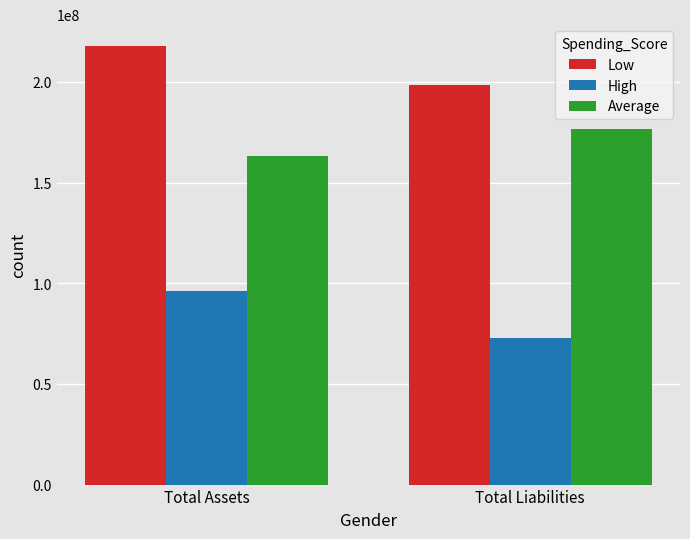

What is the difference between the maximum and minimum values in the Low series?

19395000